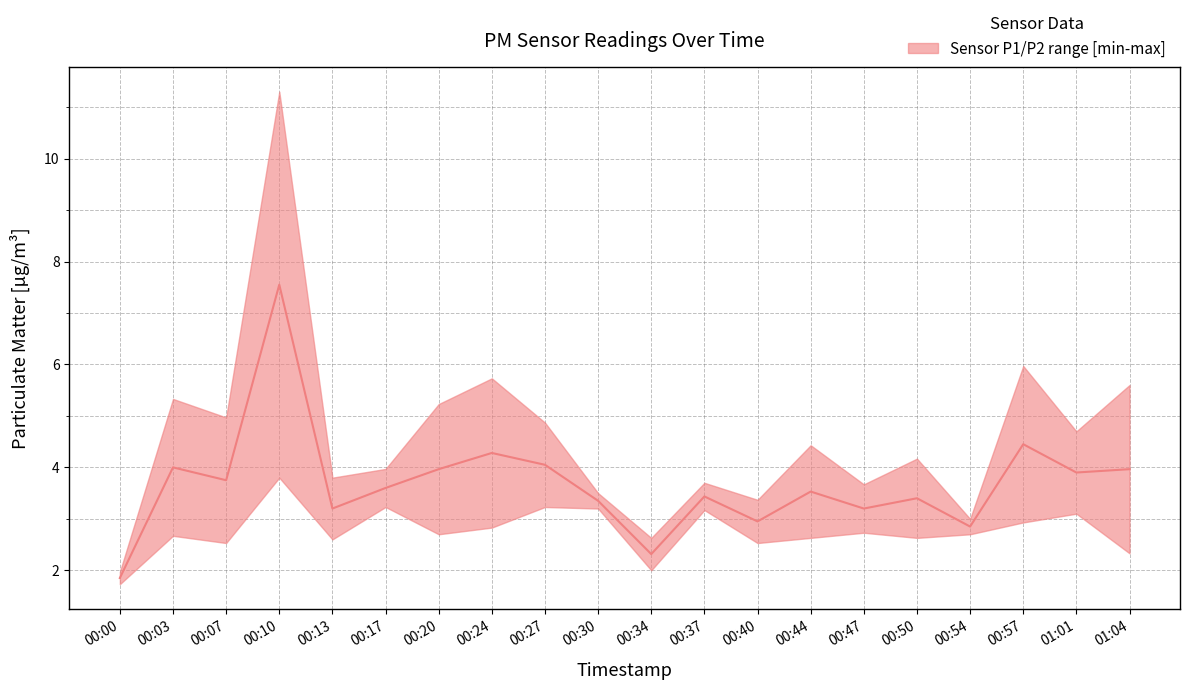

What is the change in value from 00:20 to 00:37?

-0.5